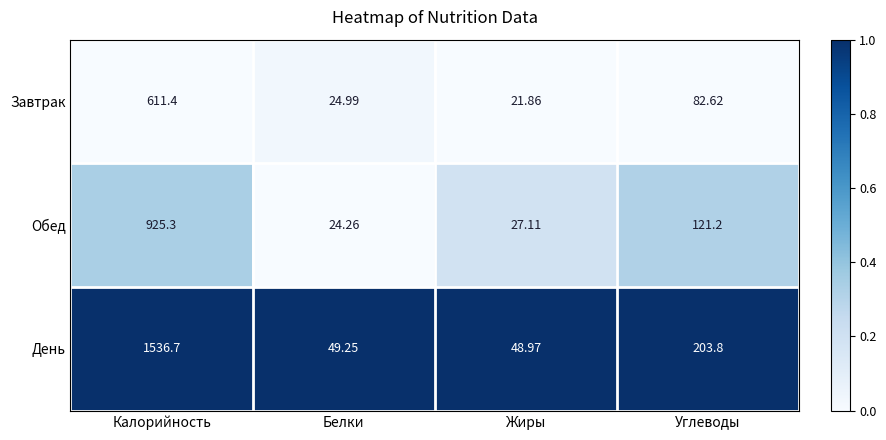

At which label is Обед closest to 474?

Углеводы